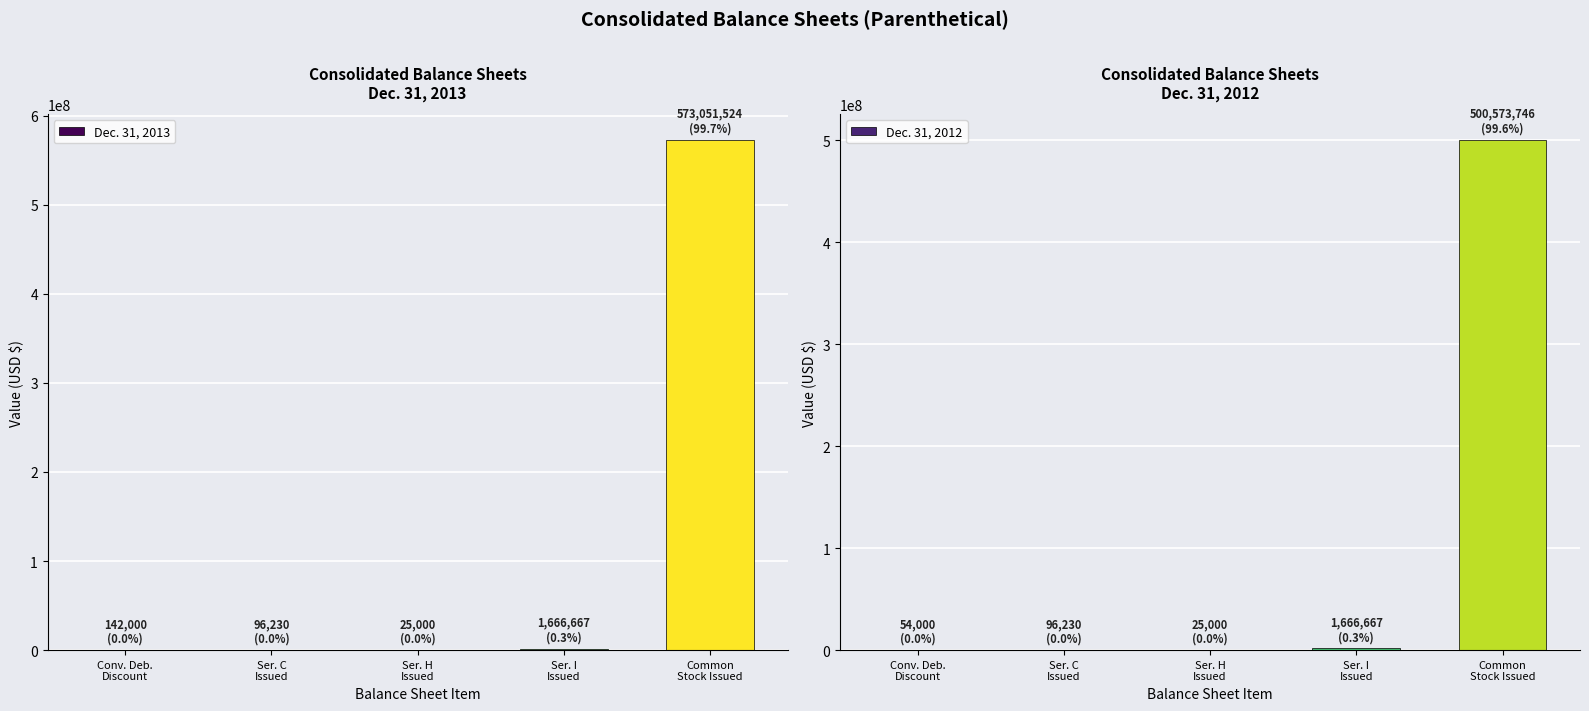

What is the value of the Dec. 31, 2012 bar at the 4th from the left?

1666667